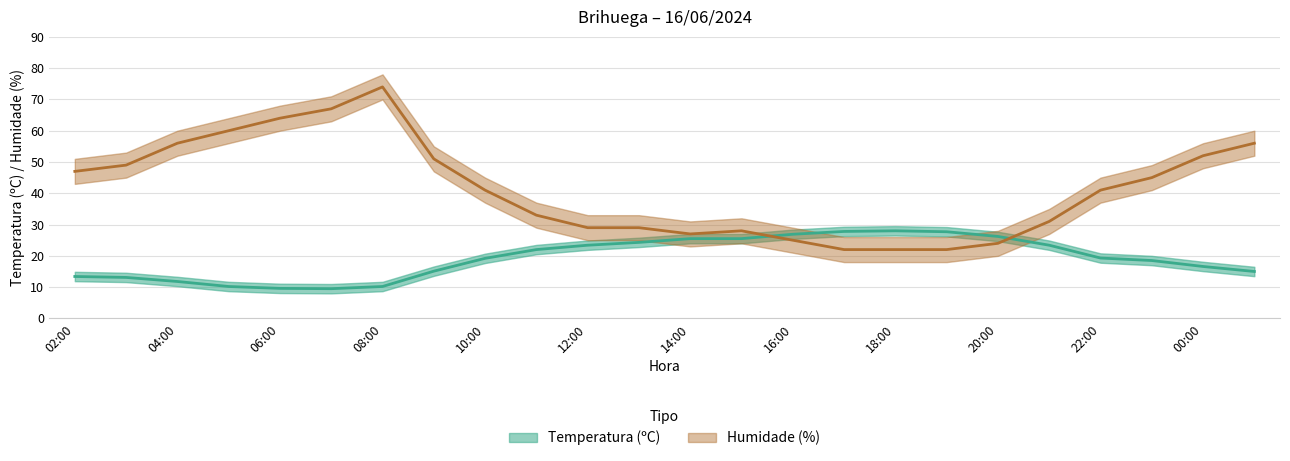

How many times do Humidade (%) and Temperatura (ºC) cross each other?

2